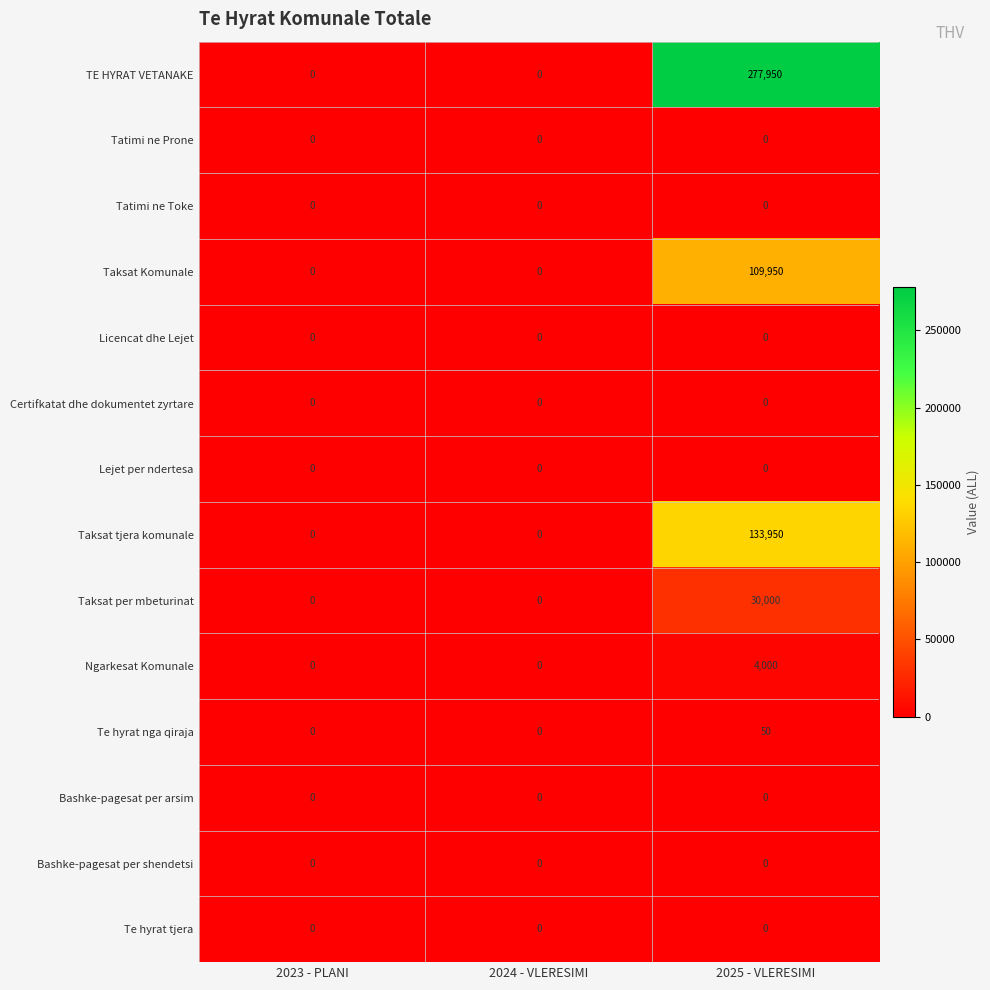

Count the number of categories in the chart.

3